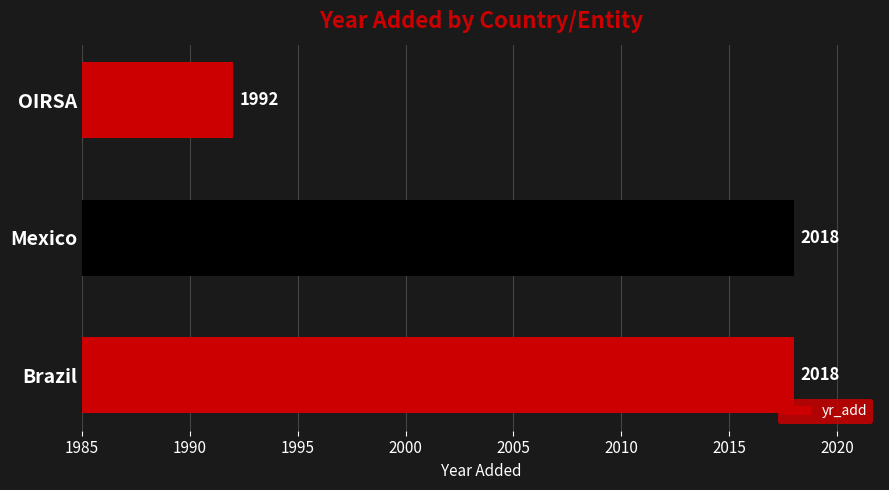

Reading bottom to top, list all the values displayed in this chart.

Brazil=2018	Mexico=2018	OIRSA=1992